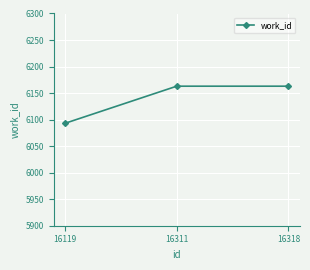

The value at 16311 is 8922. True or false?

False